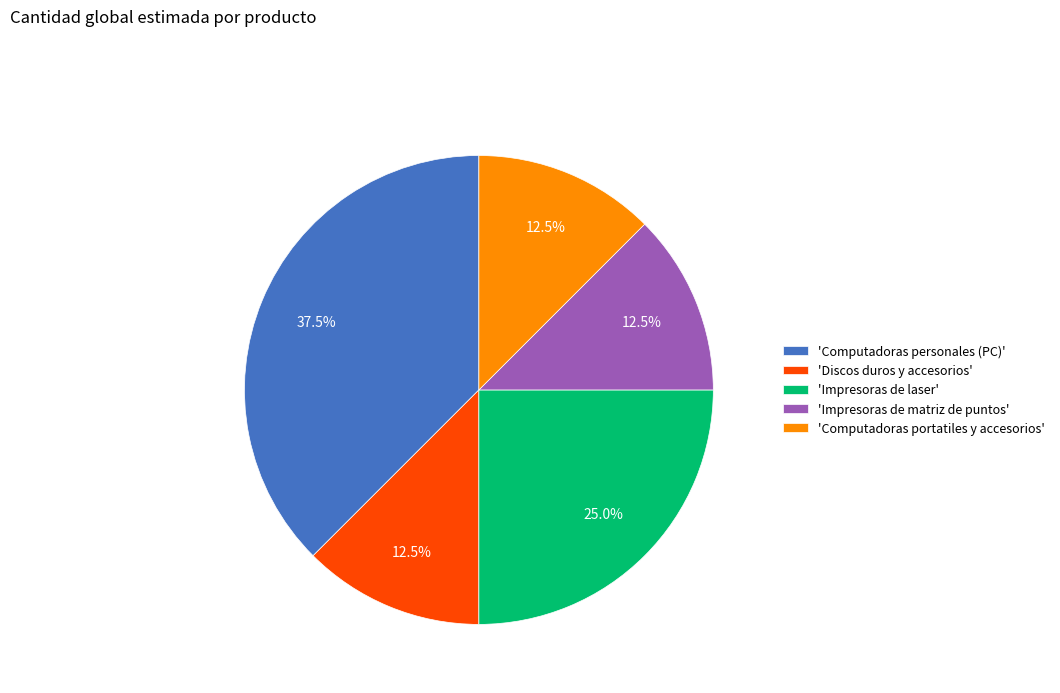

Is the sum of 'Discos duros y accesorios' and 'Impresoras de laser' greater than half?

No